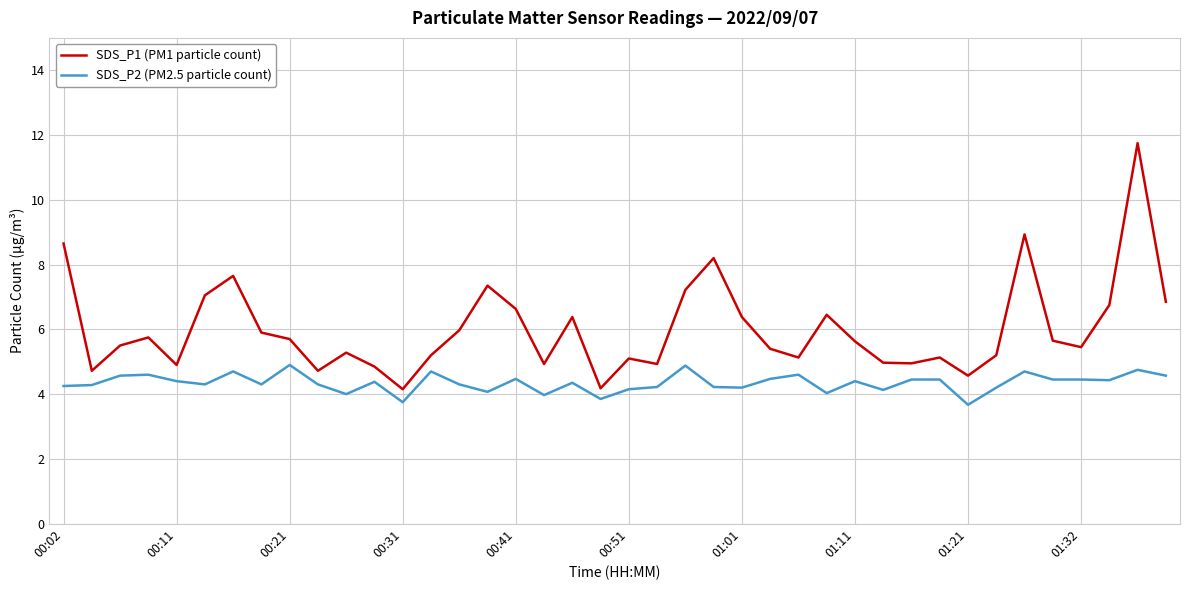

Rank the series by their maximum value, from highest to lowest.

SDS_P1 (PM1 particle count), SDS_P2 (PM2.5 particle count)